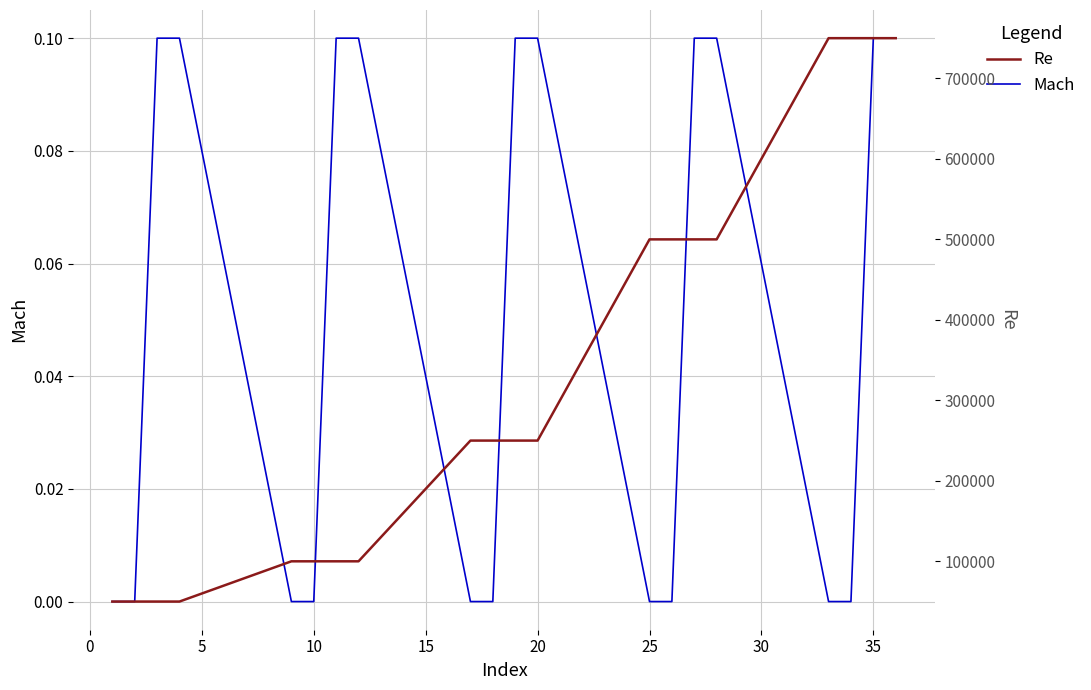

How many lines are shown in the chart?

2